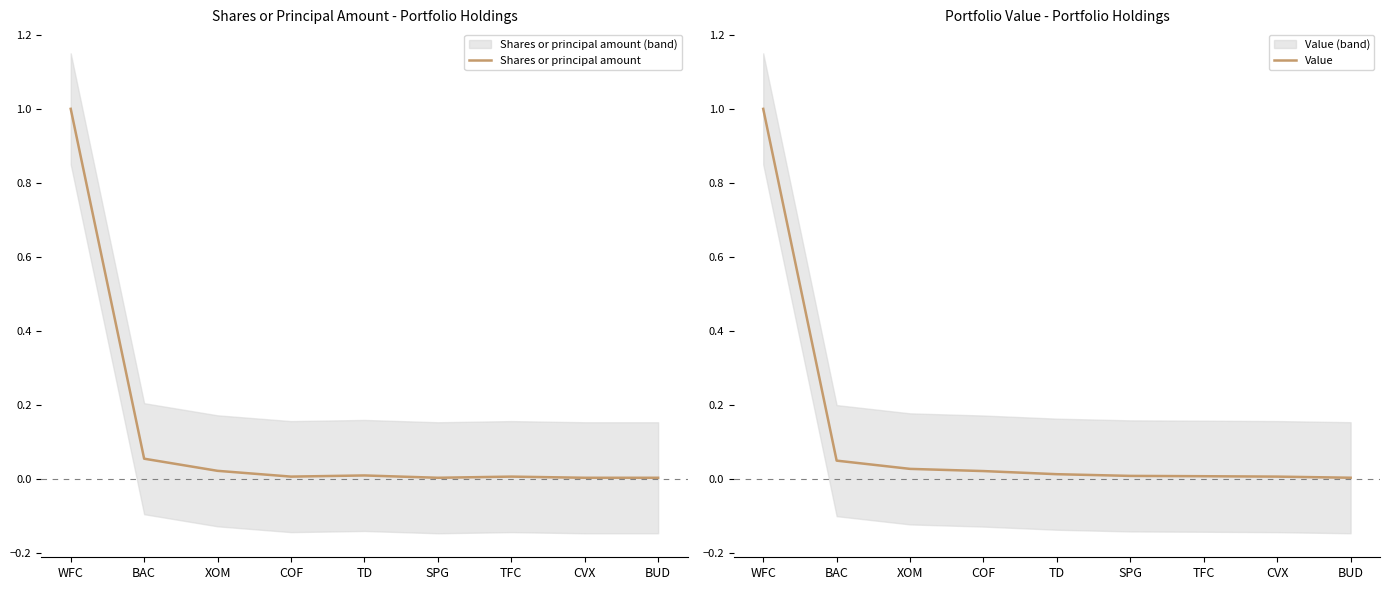

Reading right to left, transcribe all the data shown in this chart.

Shares or principal amount: BUD=0.0	CVX=0.0	TFC=0.0	SPG=0.0	TD=0.0	COF=0.0	XOM=0.0	BAC=0.1	WFC=1.0
Value: BUD=0.0	CVX=0.0	TFC=0.0	SPG=0.0	TD=0.0	COF=0.0	XOM=0.0	BAC=0.0	WFC=1.0